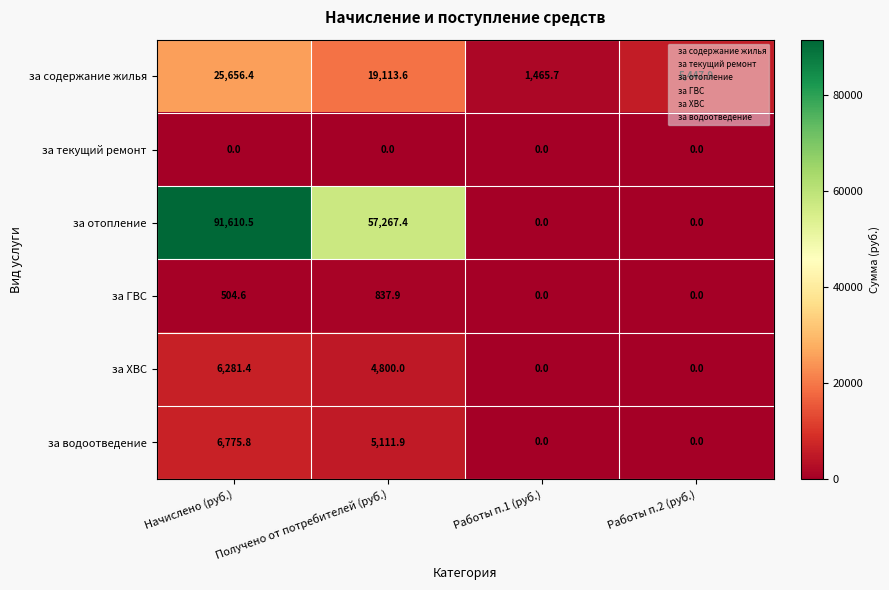

What is the difference between the за ГВС values at Начислено (руб.) and Работы п.1 (руб.)?

504.6